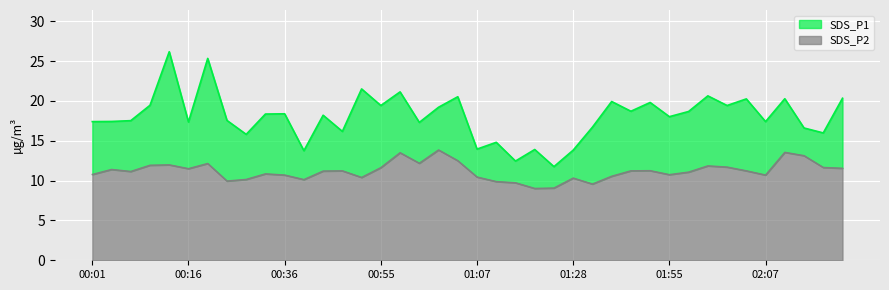

Which category has the highest value across all series?

00:10